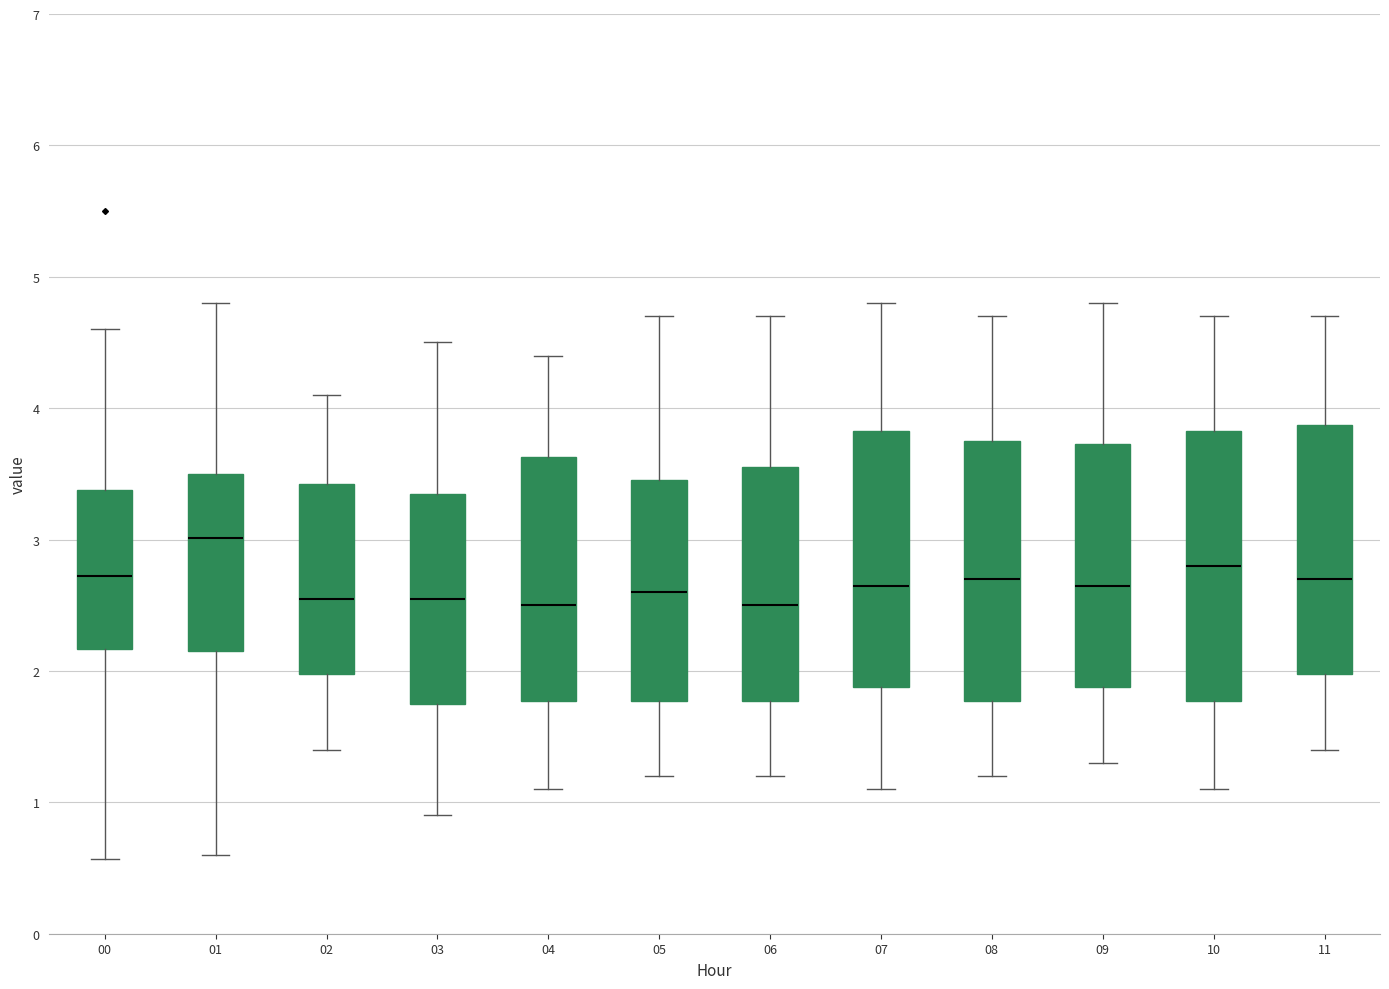

Reading left to right, read every box against the y-axis: the position of its median line, the range the box covers, and the ends of its whiskers. The values are not printed on the chart, so give them approximately, as read against the axis.

00: median 2.7, box 2.2 to 3.4, whiskers 0.6 to 4.6
01: median 3.0, box 2.2 to 3.5, whiskers 0.6 to 4.8
02: median 2.6, box 2.0 to 3.4, whiskers 1.4 to 4.1
03: median 2.6, box 1.8 to 3.4, whiskers 0.9 to 4.5
04: median 2.5, box 1.8 to 3.6, whiskers 1.1 to 4.4
05: median 2.6, box 1.8 to 3.5, whiskers 1.2 to 4.7
06: median 2.5, box 1.8 to 3.6, whiskers 1.2 to 4.7
07: median 2.7, box 1.9 to 3.8, whiskers 1.1 to 4.8
08: median 2.7, box 1.8 to 3.8, whiskers 1.2 to 4.7
09: median 2.7, box 1.9 to 3.7, whiskers 1.3 to 4.8
10: median 2.8, box 1.8 to 3.8, whiskers 1.1 to 4.7
11: median 2.7, box 2.0 to 3.9, whiskers 1.4 to 4.7